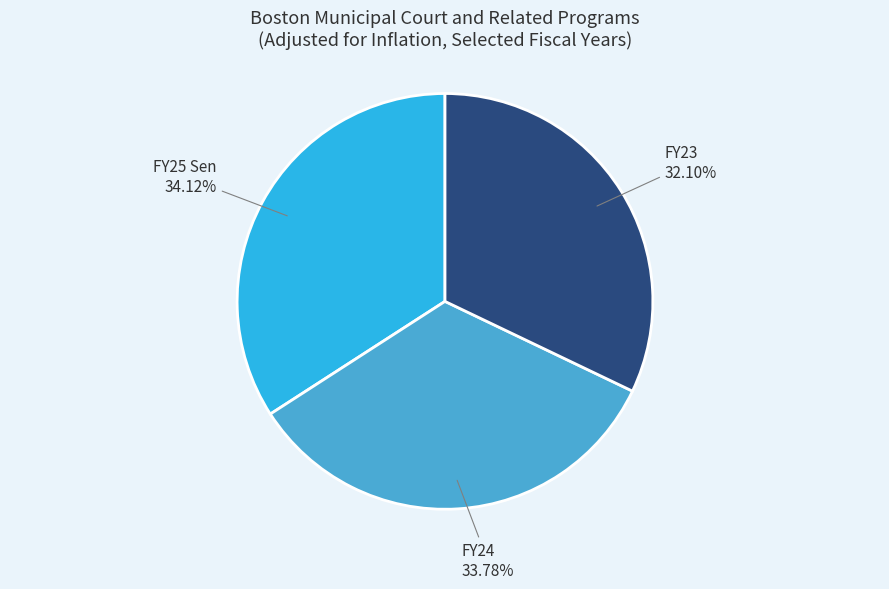

How many slices are in this pie chart?

3